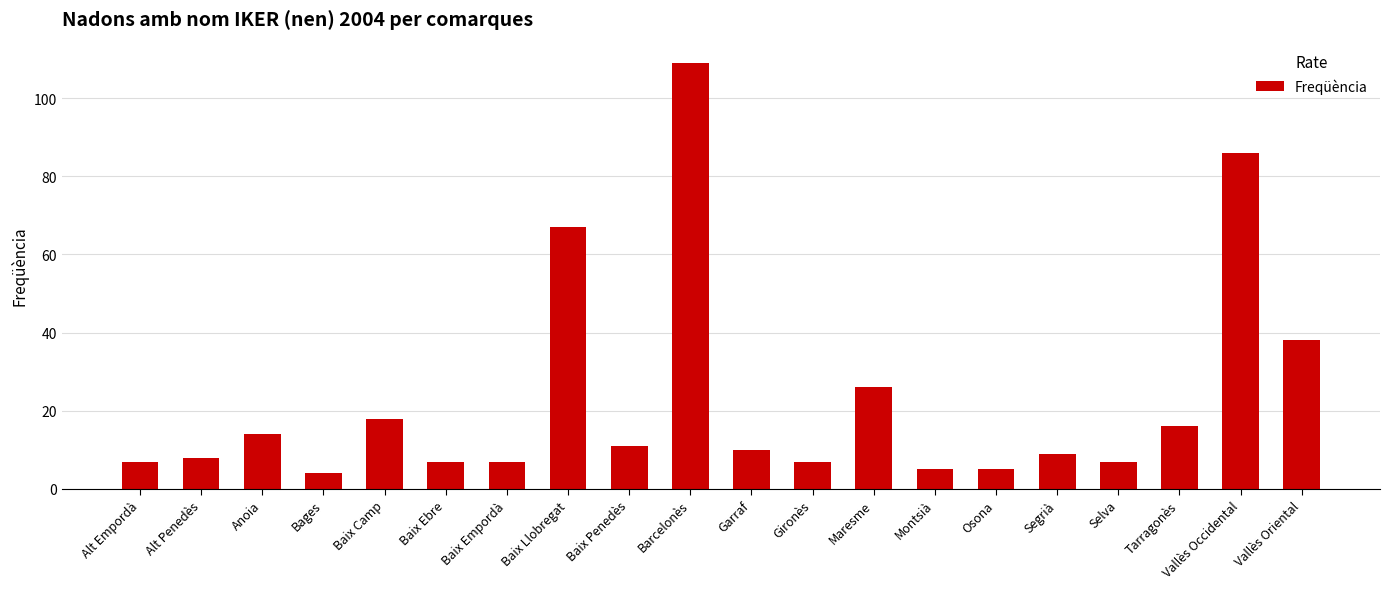

What position from the left is Garraf?

11